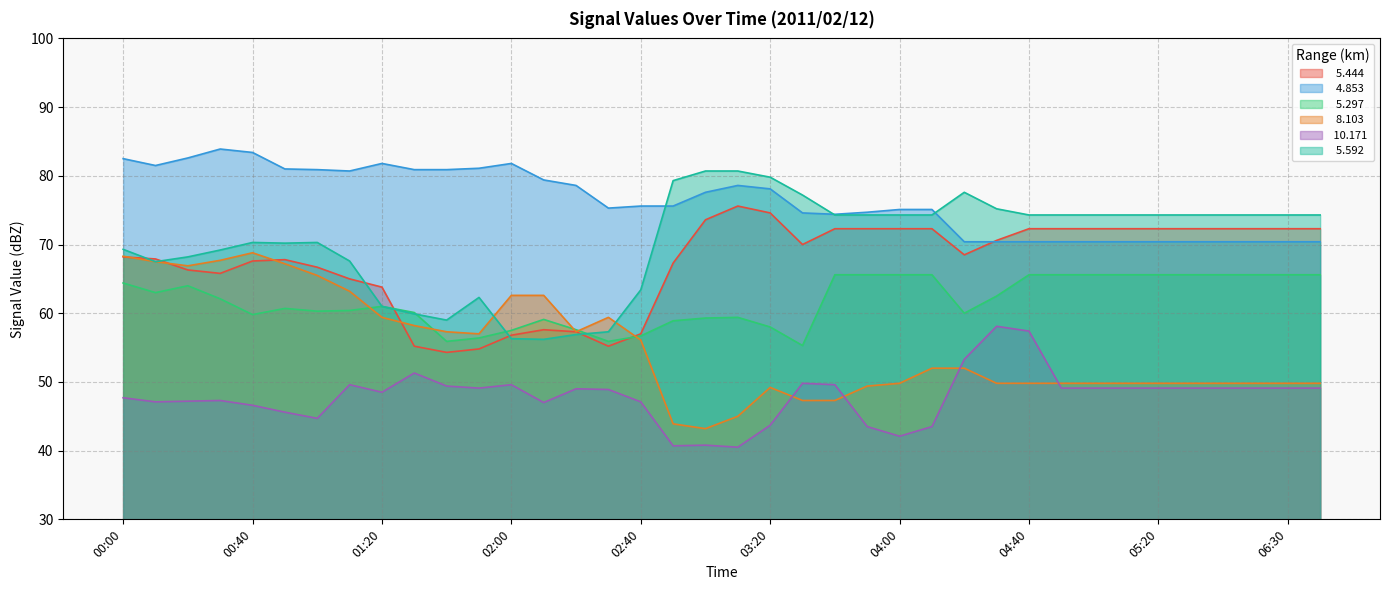

True or false:   5.444 and   4.853 intersect in this chart.

True